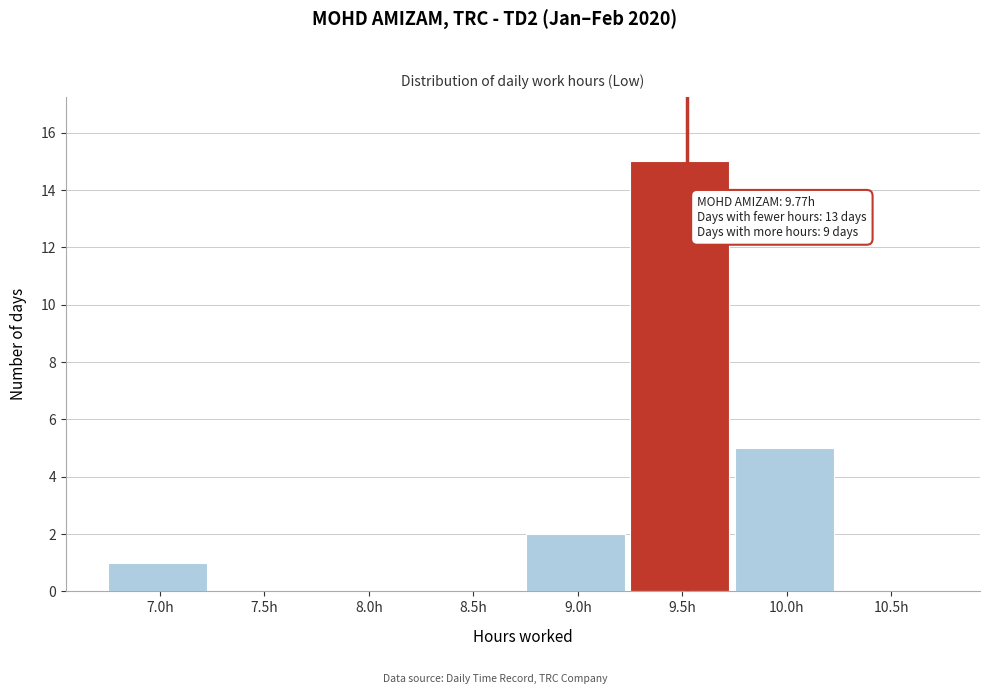

Reading left to right, extract all data points from this chart.

7.0h=1	7.5h=0	8.0h=0	8.5h=0	9.0h=2	9.5h=15	10.0h=5	10.5h=0